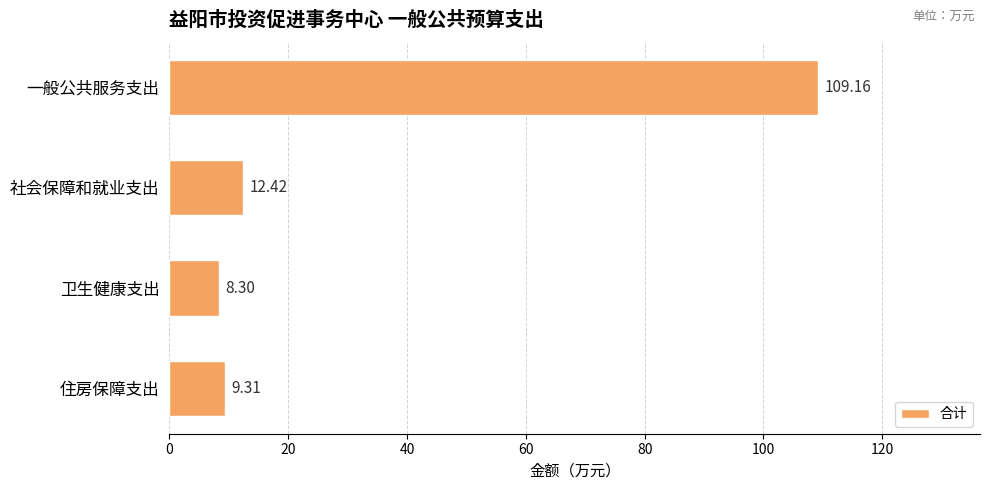

What is the difference between the second highest and minimum values?

4.1